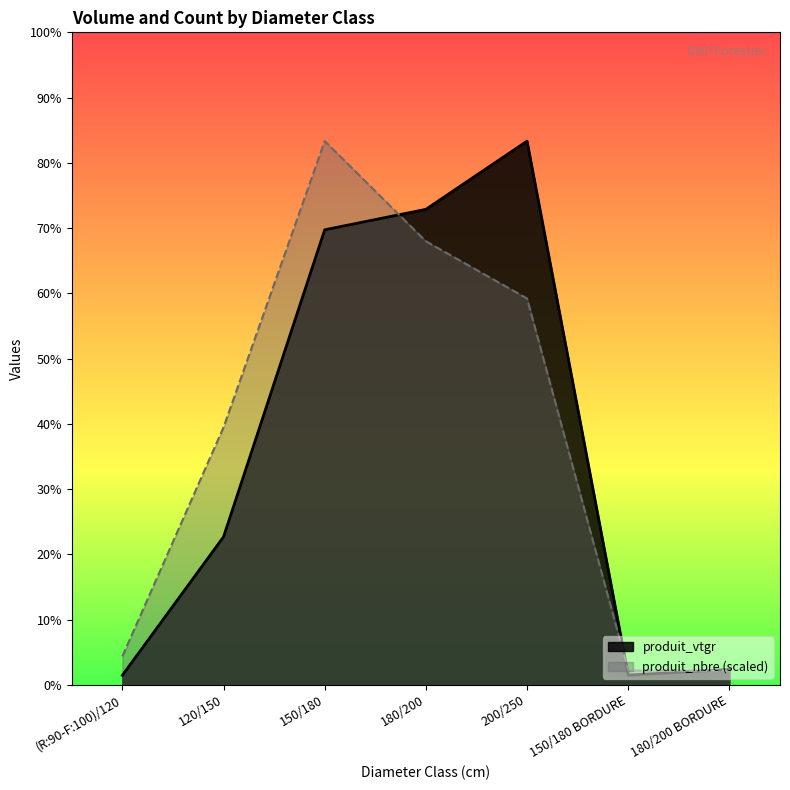

How many lines are shown in the chart?

2